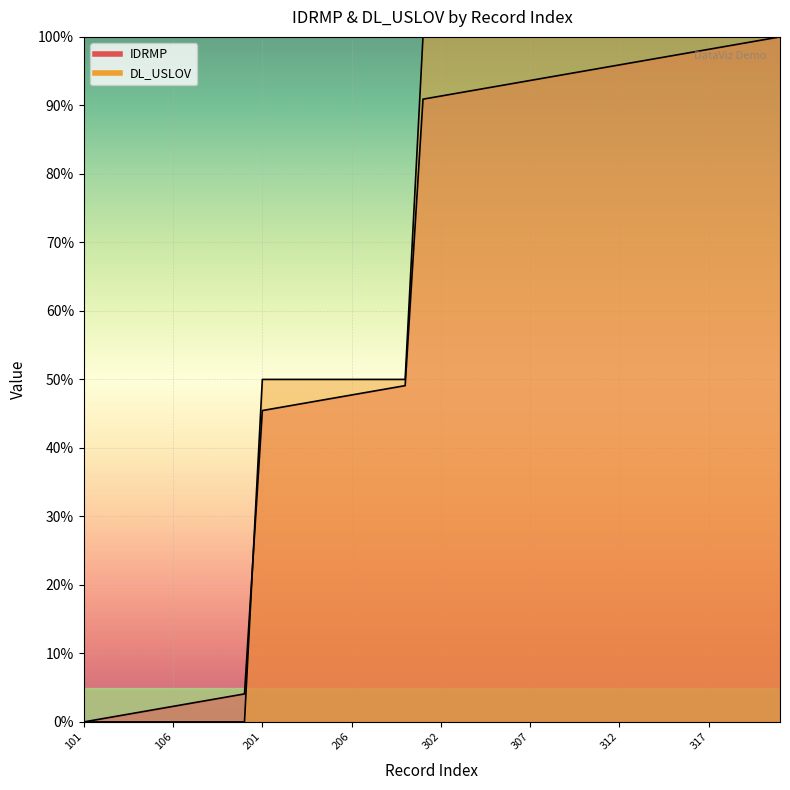

Reading right to left, transcribe all the data shown in this chart.

IDRMP: 321=100.0	320=99.5	319=99.1	318=98.6	317=98.2	316=97.7	315=97.3	314=96.8	313=96.4	312=95.9	311=95.5	310=95.0	309=94.5	308=94.1	307=93.6	306=93.2	305=92.7	304=92.3	303=91.8	302=91.4	301=90.9	209=49.1	208=48.6	207=48.2	206=47.7	205=47.3	204=46.8	203=46.4	202=45.9	201=45.5	110=4.1	109=3.6	108=3.2	107=2.7	106=2.3	105=1.8	104=1.4	103=0.9	102=0.5	101=0.0
DL_USLOV: 321=100.0	320=100.0	319=100.0	318=100.0	317=100.0	316=100.0	315=100.0	314=100.0	313=100.0	312=100.0	311=100.0	310=100.0	309=100.0	308=100.0	307=100.0	306=100.0	305=100.0	304=100.0	303=100.0	302=100.0	301=100.0	209=50.0	208=50.0	207=50.0	206=50.0	205=50.0	204=50.0	203=50.0	202=50.0	201=50.0	110=0.0	109=0.0	108=0.0	107=0.0	106=0.0	105=0.0	104=0.0	103=0.0	102=0.0	101=0.0